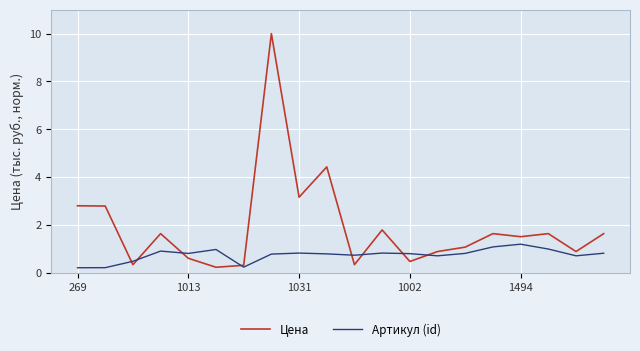

Which series has the largest range (max minus min)?

Цена